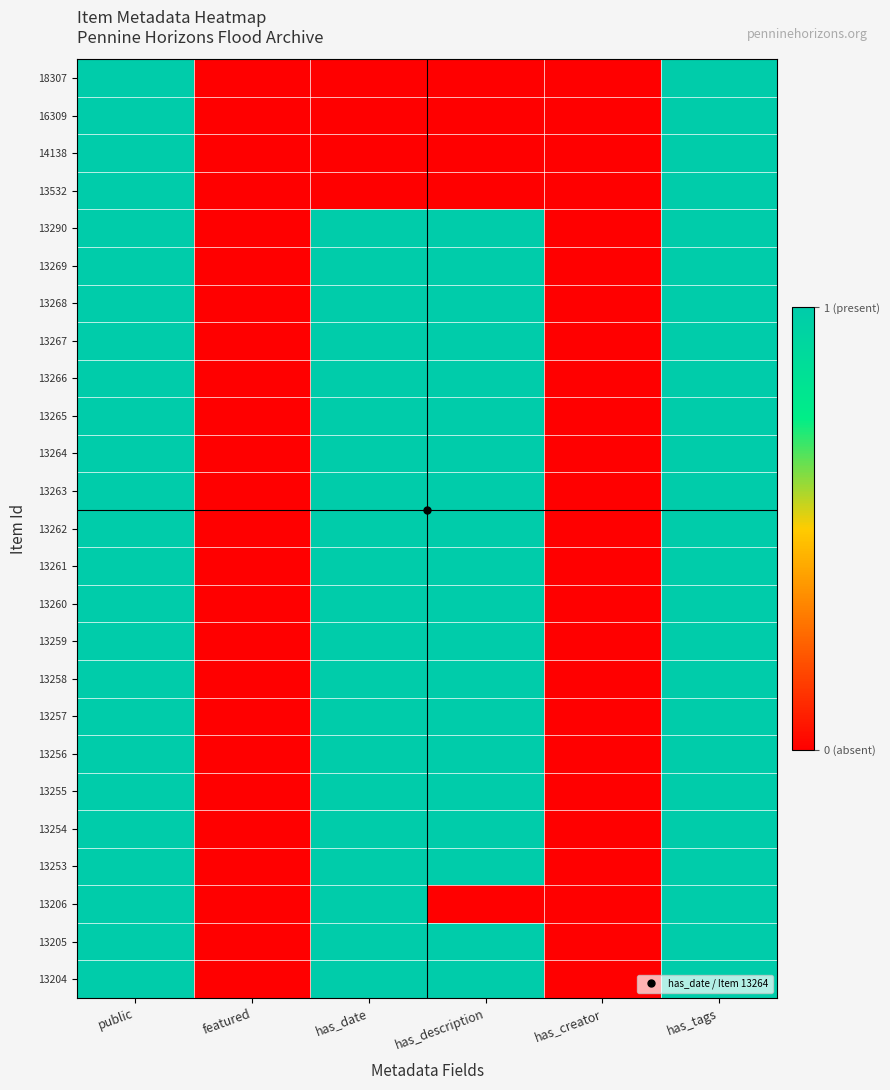

What is the greatest value displayed?

1